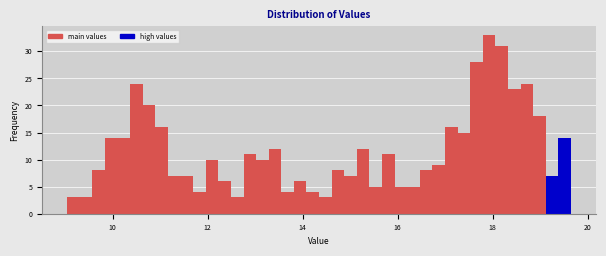

Read against the x-axis, roughly where is the centre of the tallest bar?

18.0